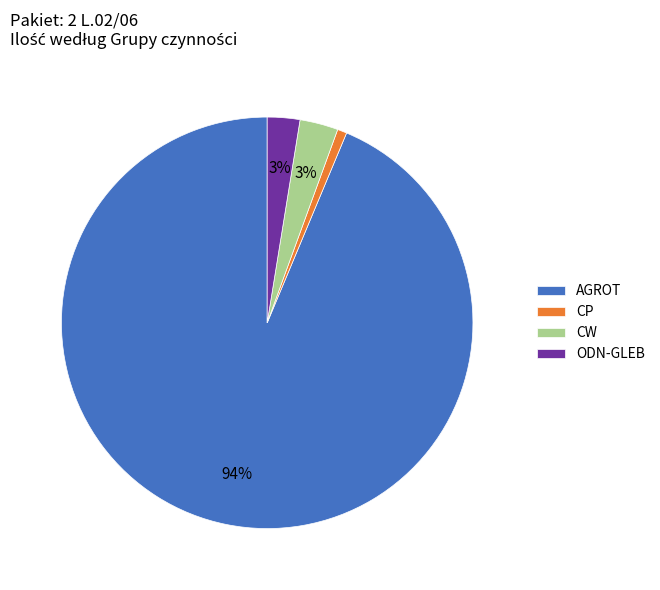

How many slices are in this pie chart?

4